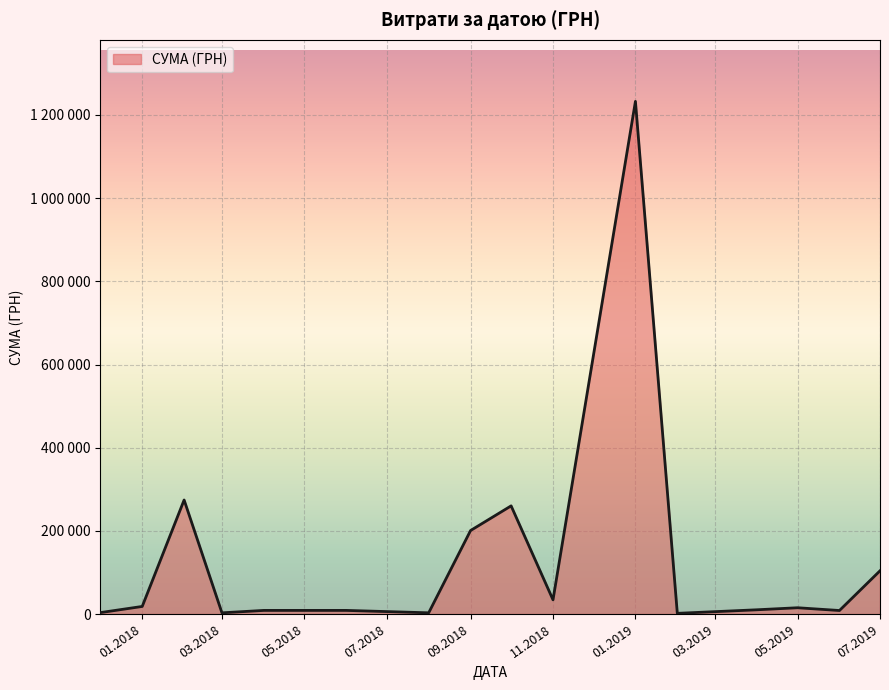

Is this an area chart (filled region under the line)?

Yes